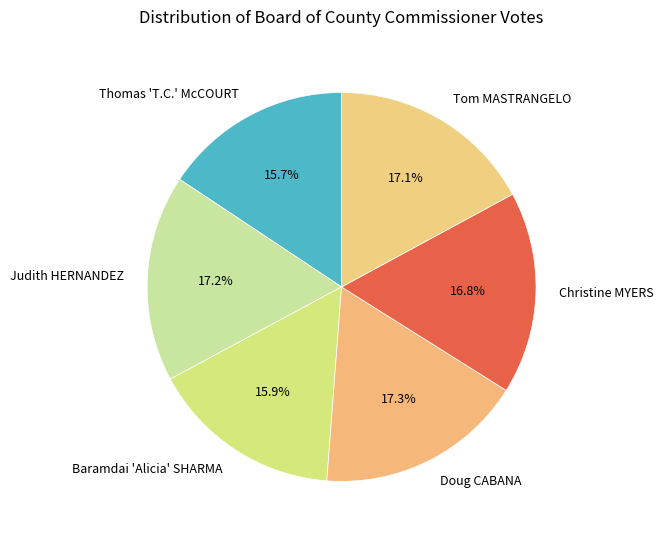

How much of the chart is everything except Judith HERNANDEZ?

82.8%